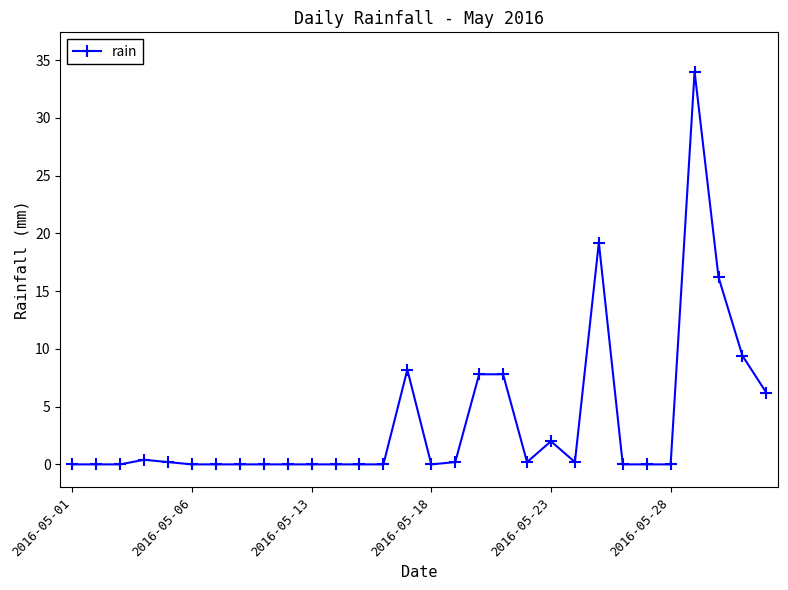

Count the number of categories in the chart.

30